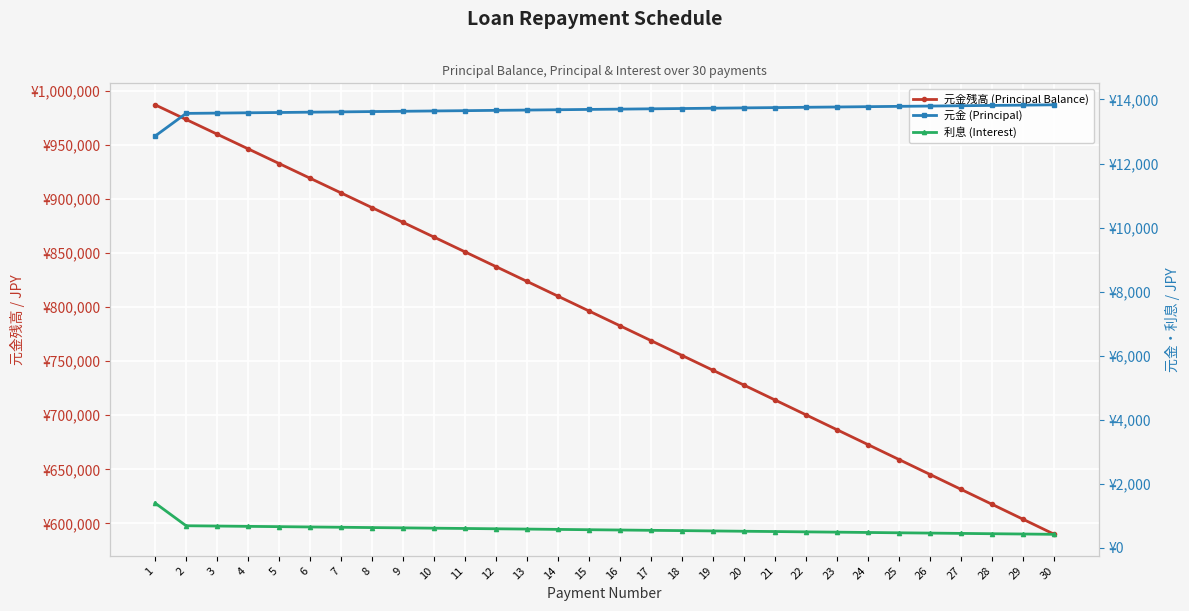

The 元金残高 (Principal Balance) series shows 878351 at 9. True or false?

True